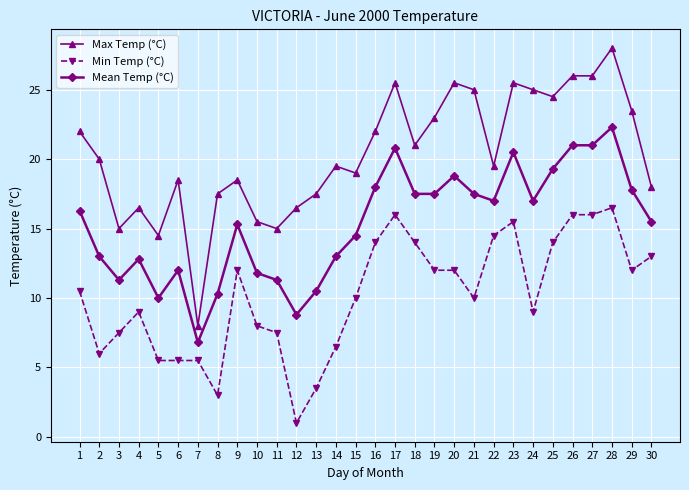

How many lines are shown in the chart?

3